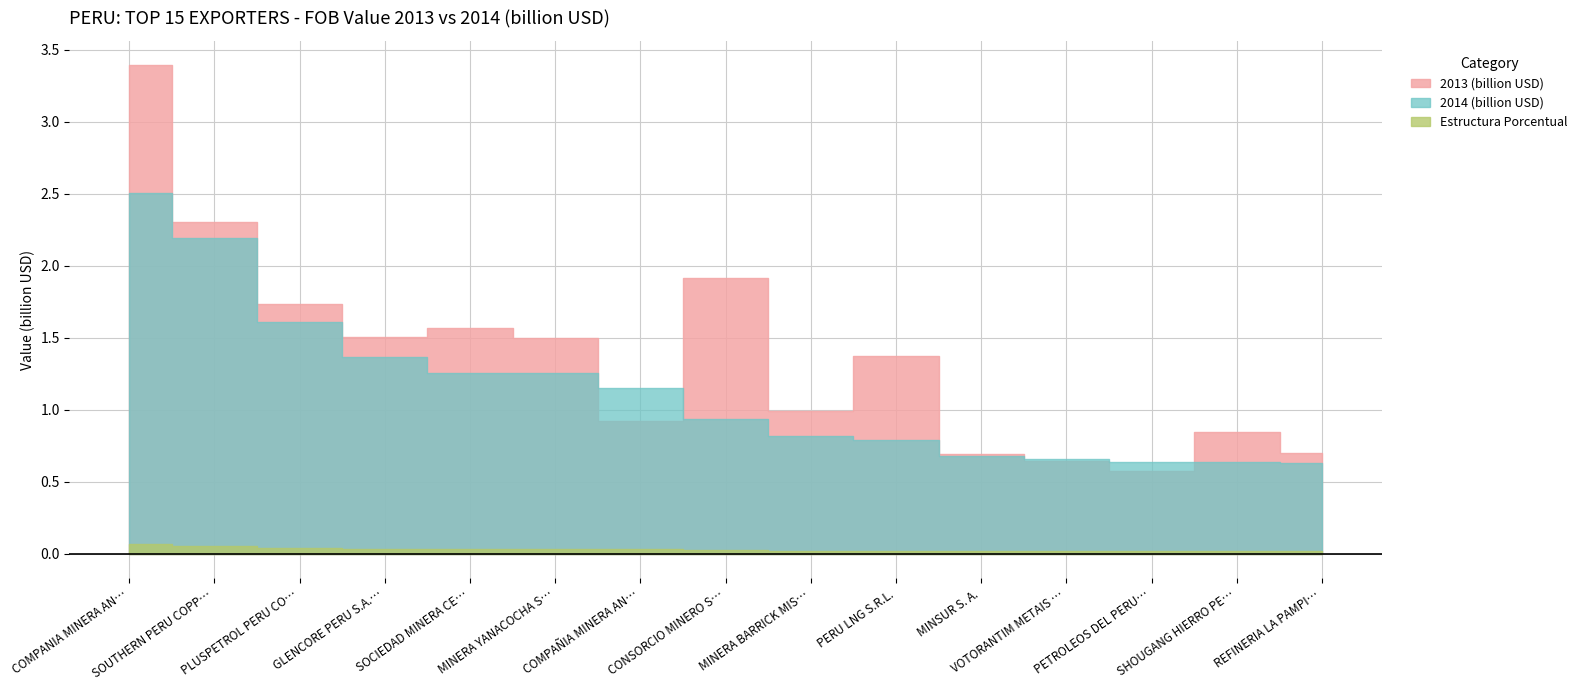

How many data points in 2013 (billion USD) are less than 1?

7